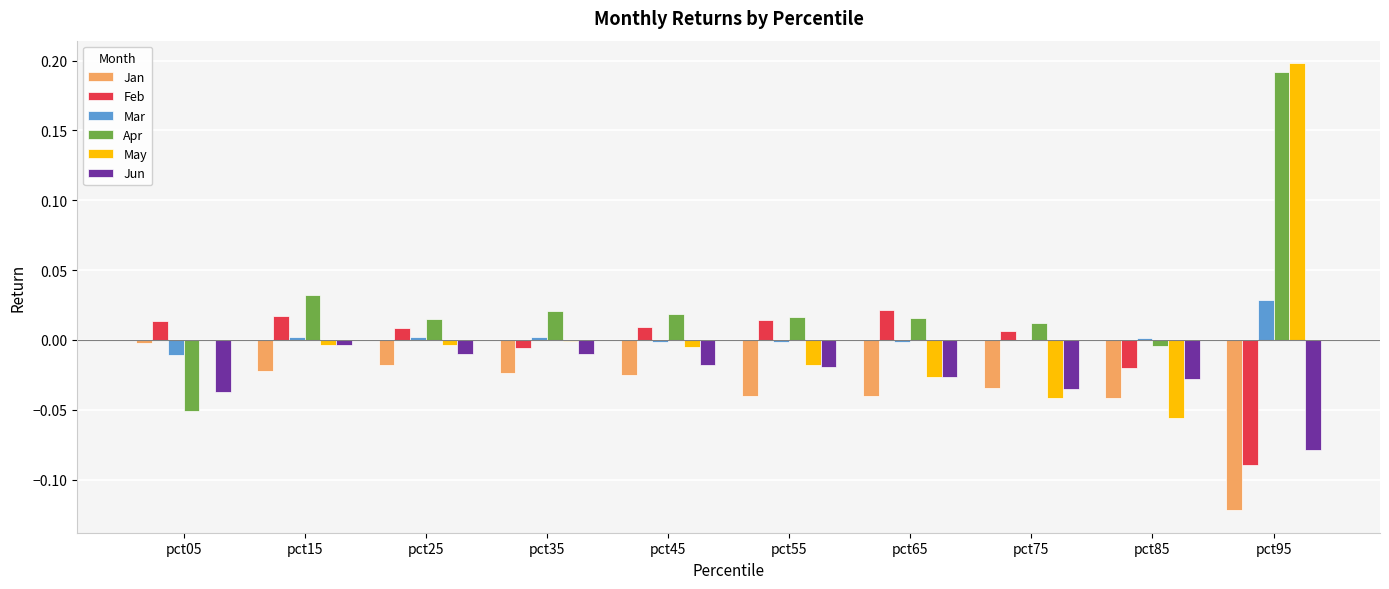

Which series has the largest total across all categories?

Apr